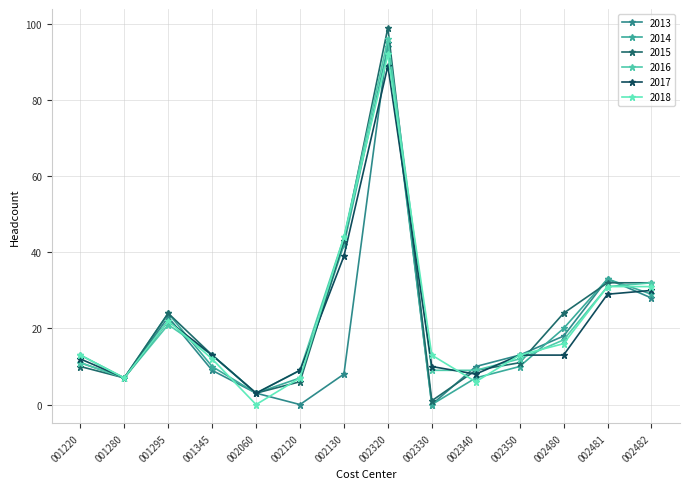

How many lines are shown in the chart?

6